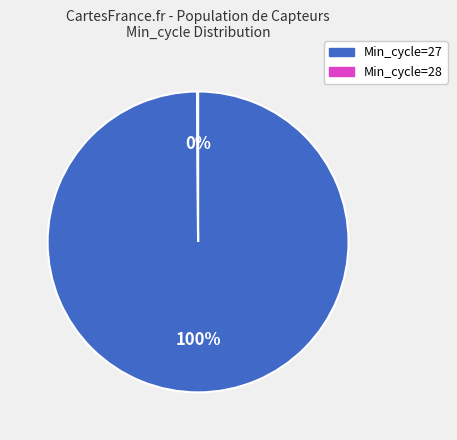

Which category has the biggest portion of the pie?

Min_cycle=27